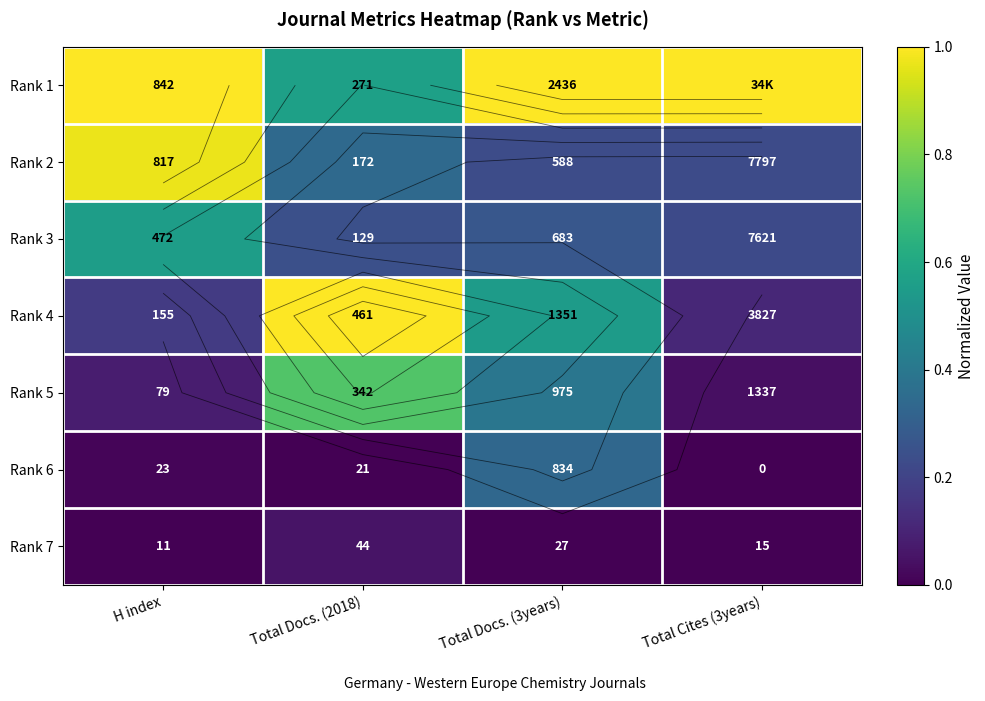

Which category has the lowest value in the Rank 5 series?

Total Cites (3years)